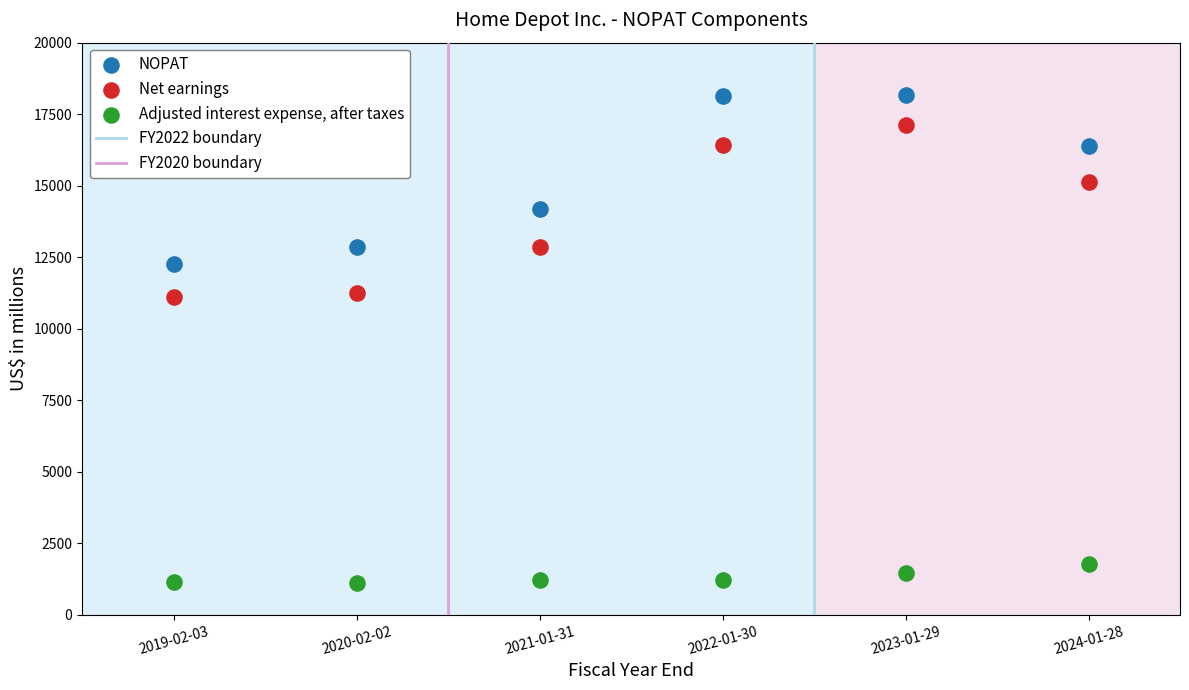

Which series reaches the minimum Y coordinate?

Adjusted interest expense, after taxes